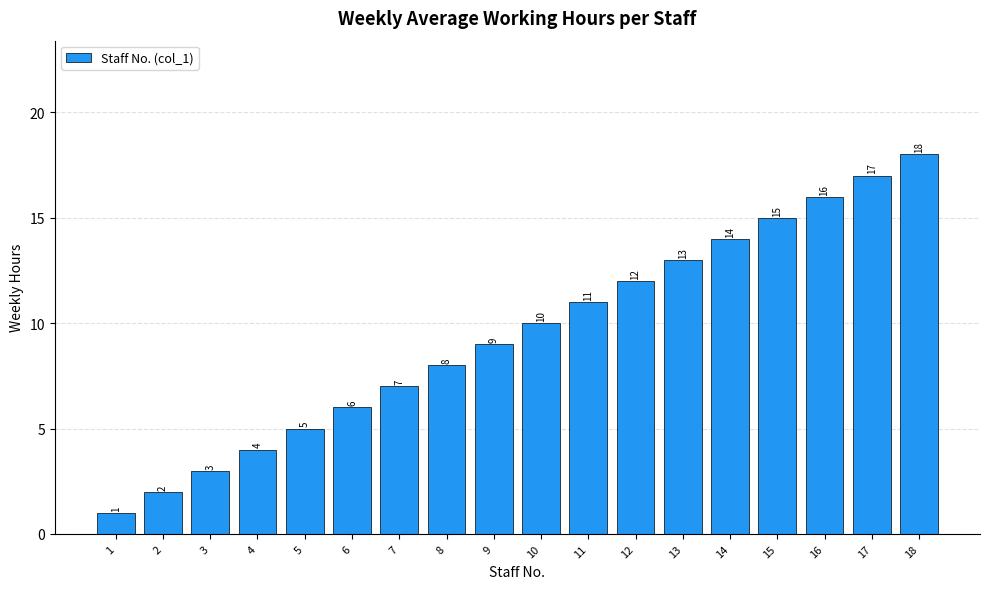

Rank the categories by value from highest to lowest.

18, 17, 16, 15, 14, 13, 12, 11, 10, 9, 8, 7, 6, 5, 4, 3, 2, 1